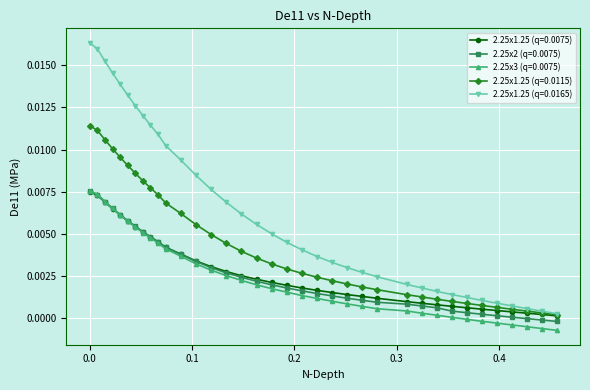

True or false: 2.25x2 (q=0.0075) and 2.25x1.25 (q=0.0115) cross at least once.

False